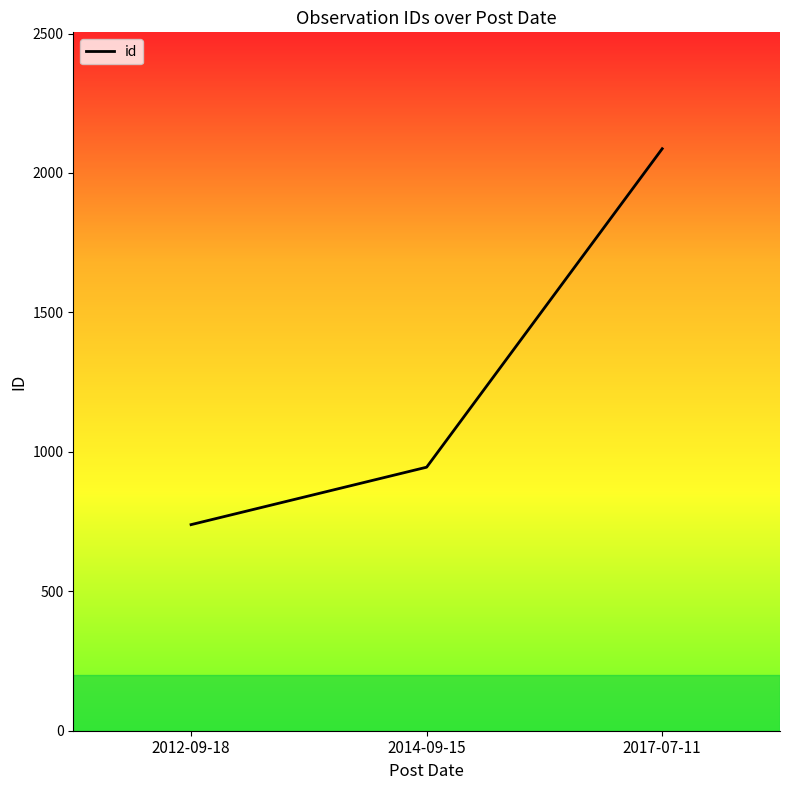

Which category has the lowest value across all series?

2012-09-18